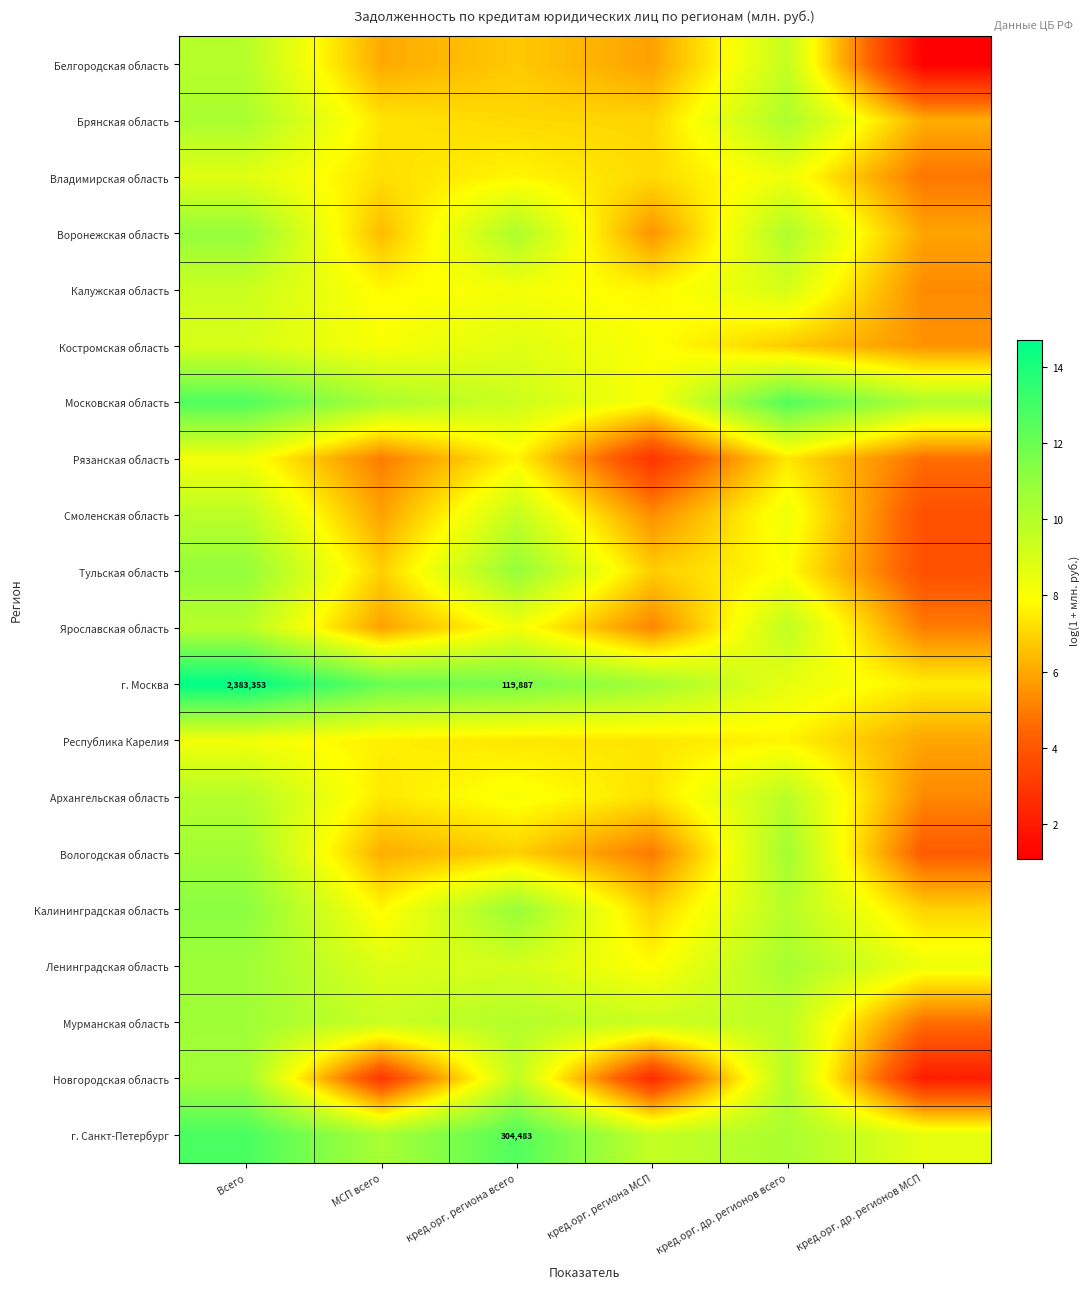

Rank the categories by Республика Карелия value from lowest to highest.

кред.орг. др. регионов МСП, кред.орг. региона всего, кред.орг. региона МСП, МСП всего, кред.орг. др. регионов всего, Всего